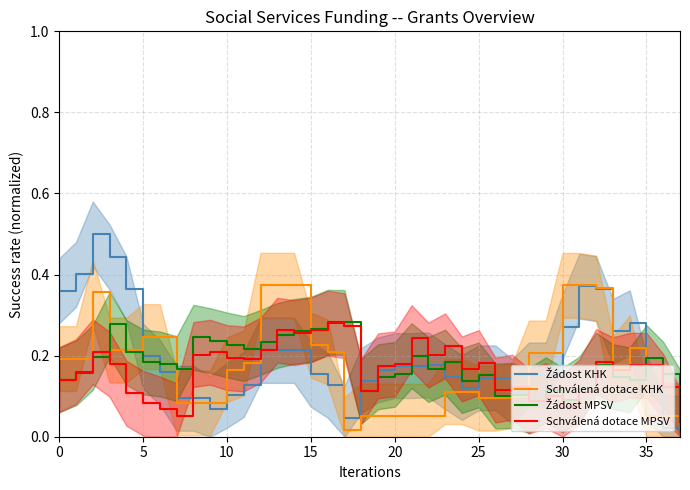

What is the average value of the Schválená dotace KHK series?

0.2